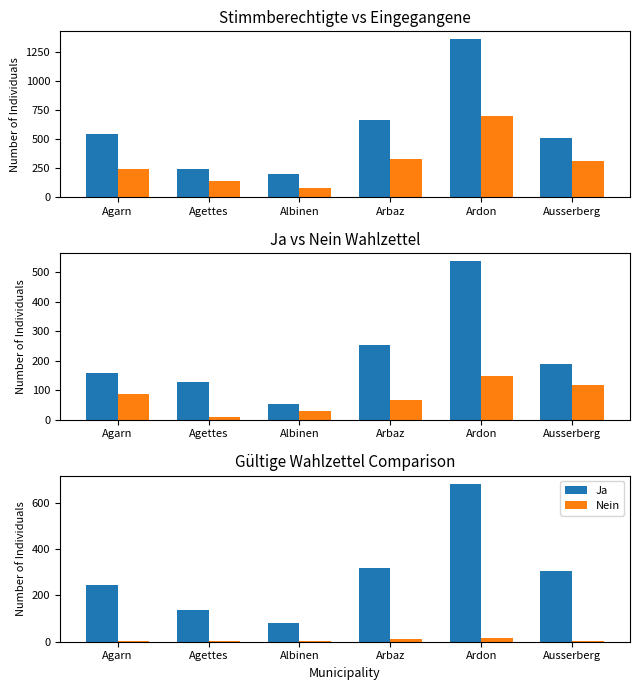

Reading right to left, transcribe all the data shown in this chart.

Ja: 304	683	318	82	136	246
Nein: 4	14	11	3	3	2